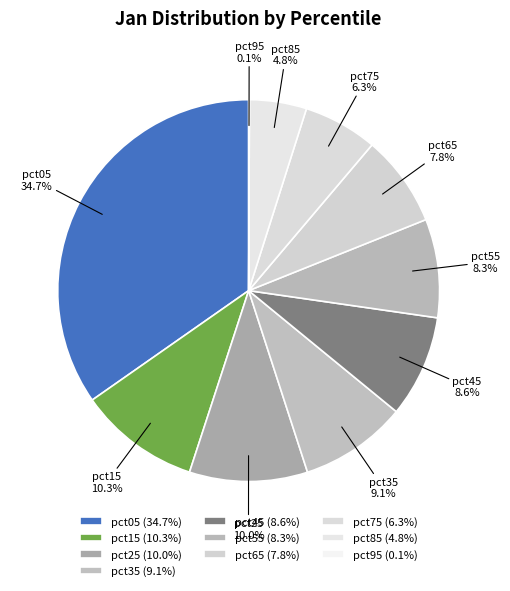

Combined, what portion of the pie is pct45 and pct65?

16.4%